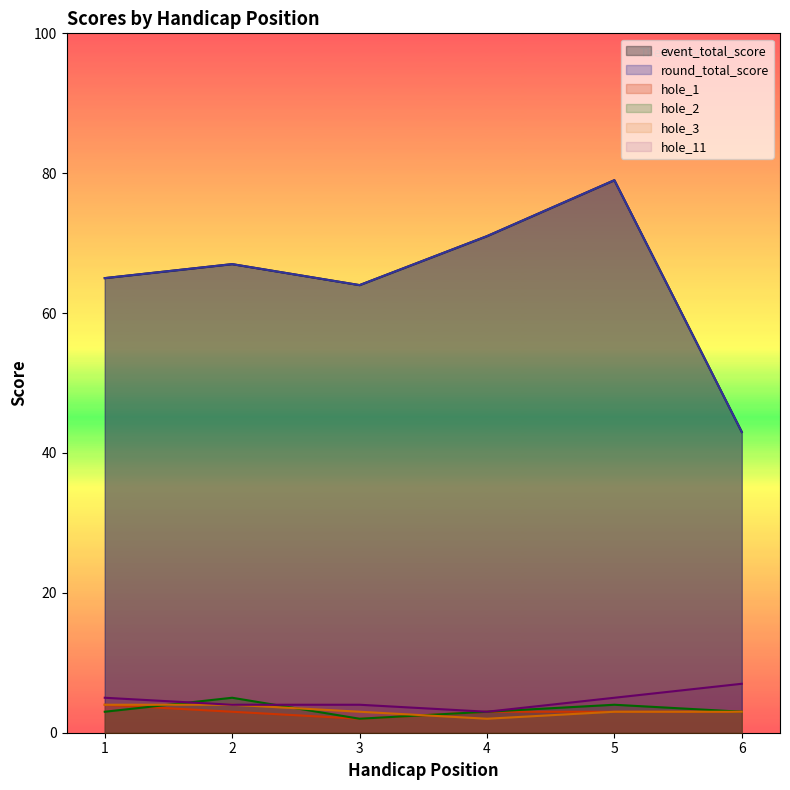

What is the sum of the hole_3 values at 6 and 3?

6